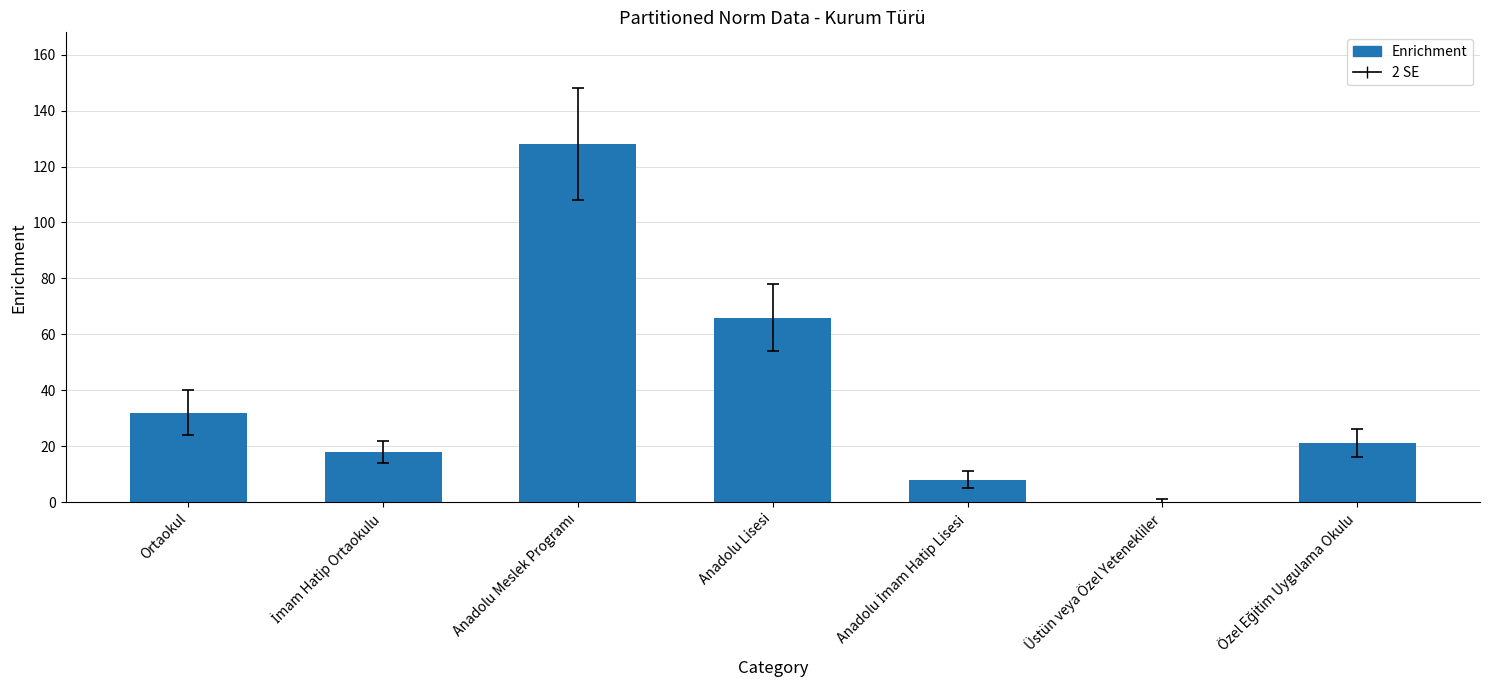

At which label is the value closest to 64?

Anadolu Lisesi